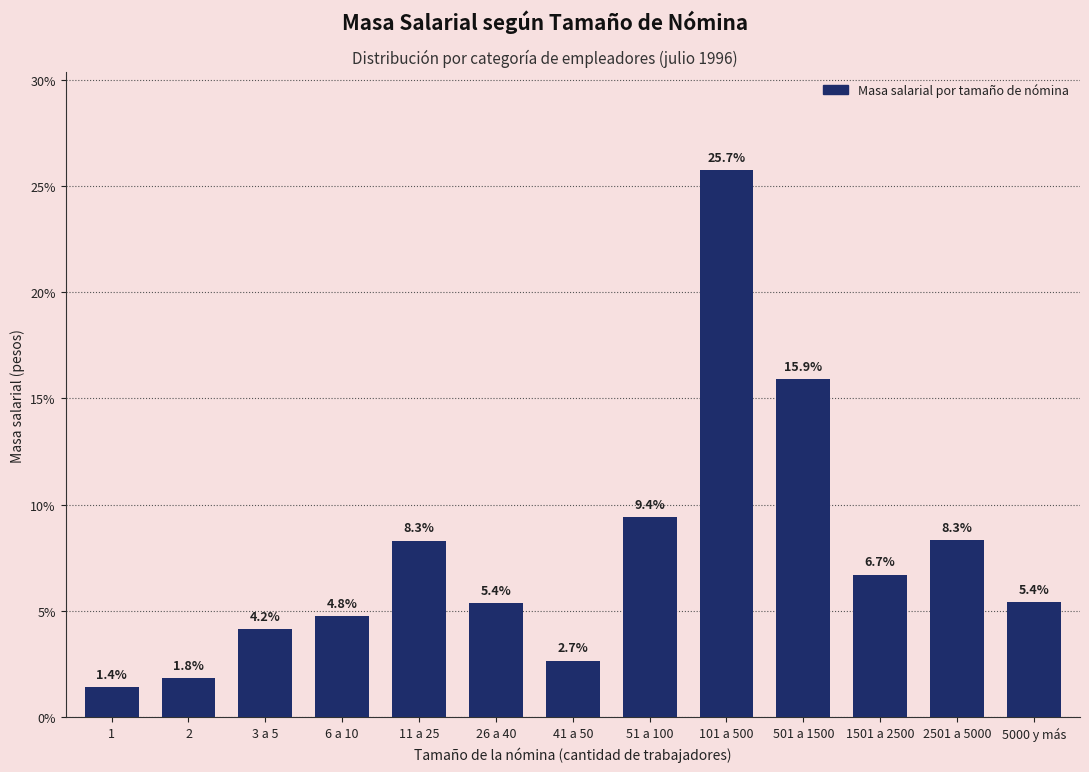

Reading right to left, what are all the values shown in this chart?

5.4	8.3	6.7	15.9	25.7	9.4	2.7	5.4	8.3	4.8	4.2	1.8	1.4